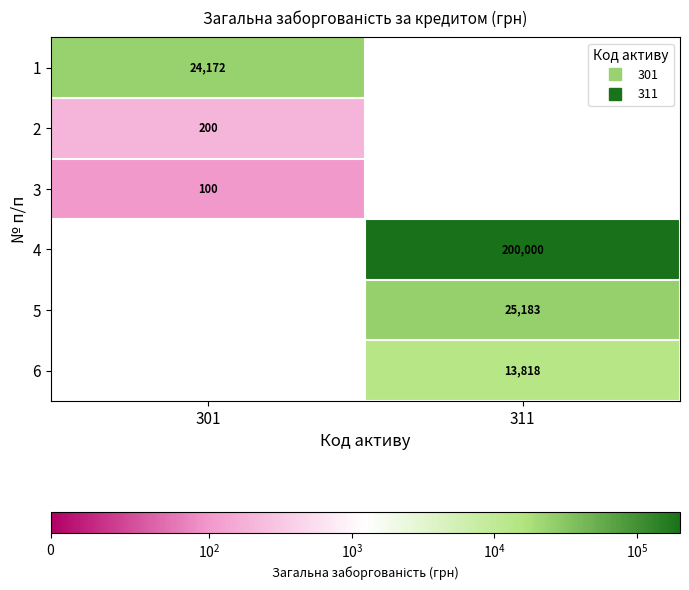

What is the highest value of the 1 series?

24171.9